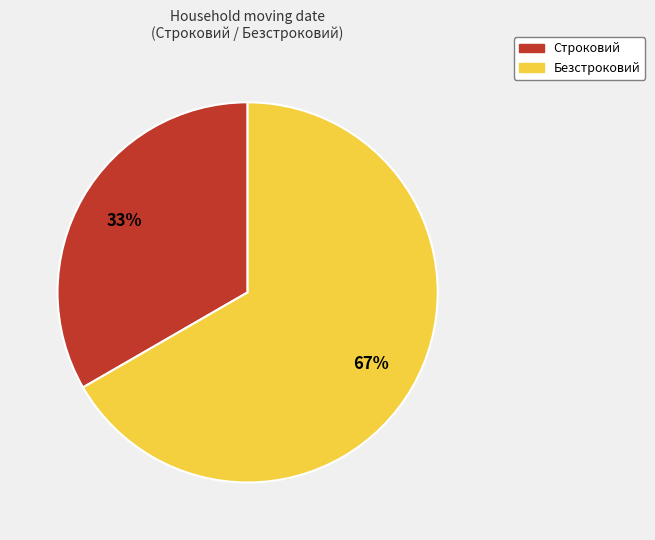

How many segments does this pie chart have?

2